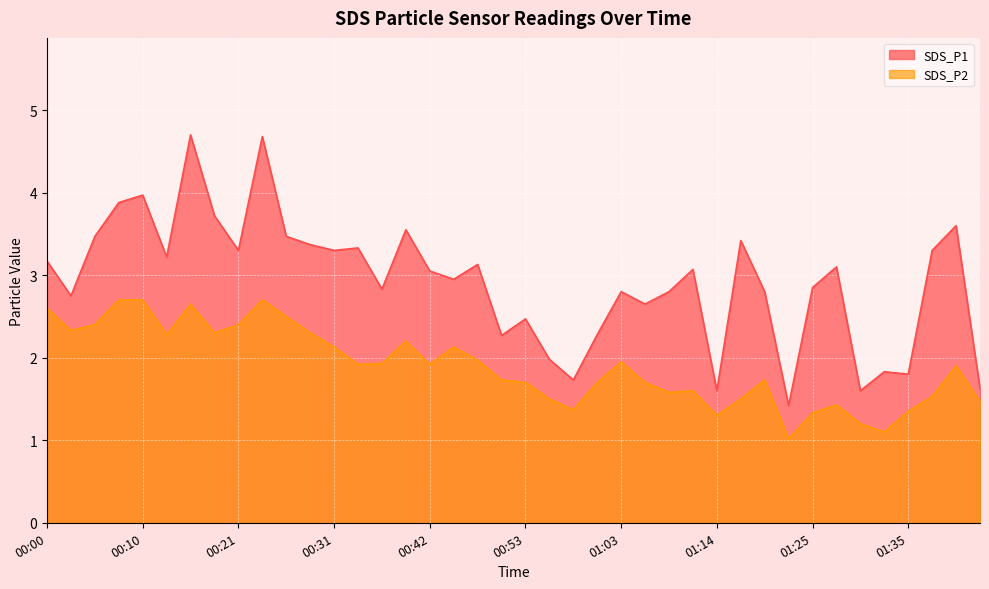

At which label does SDS_P2 reach its minimum?

01:22